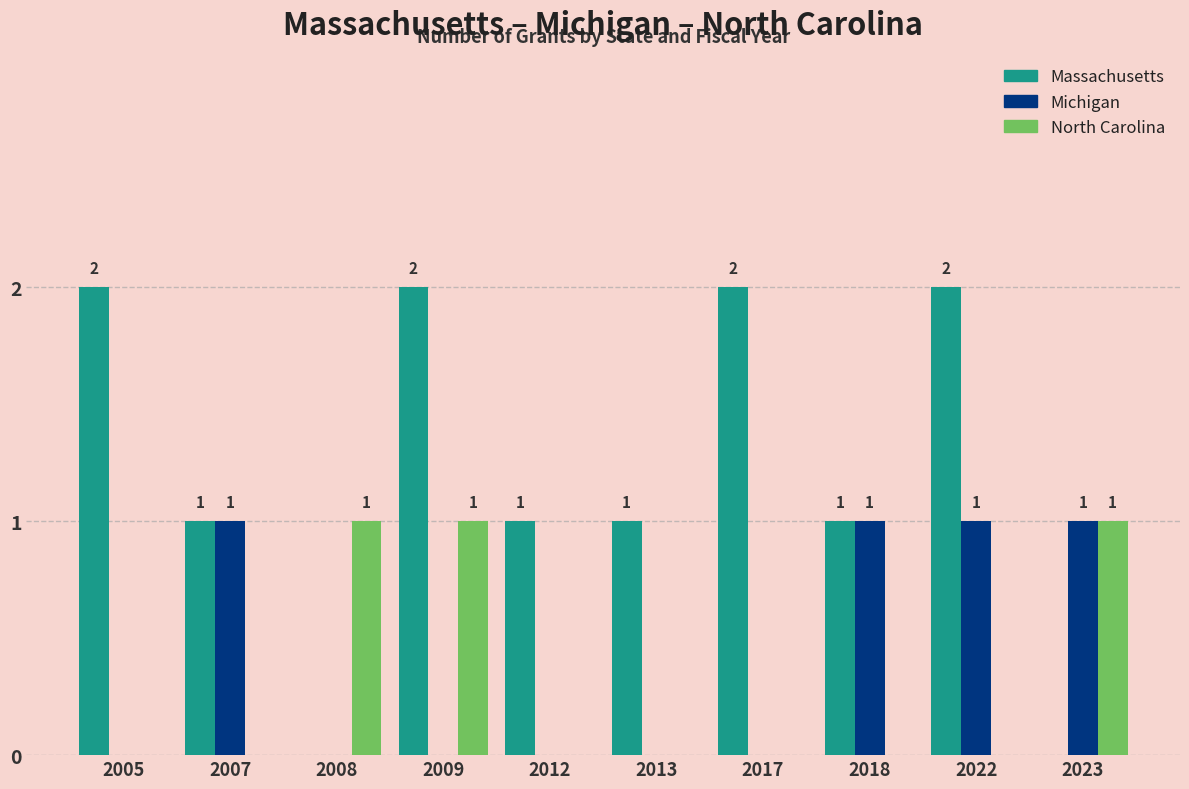

Is it true that Massachusetts equals 1 at 2022?

False